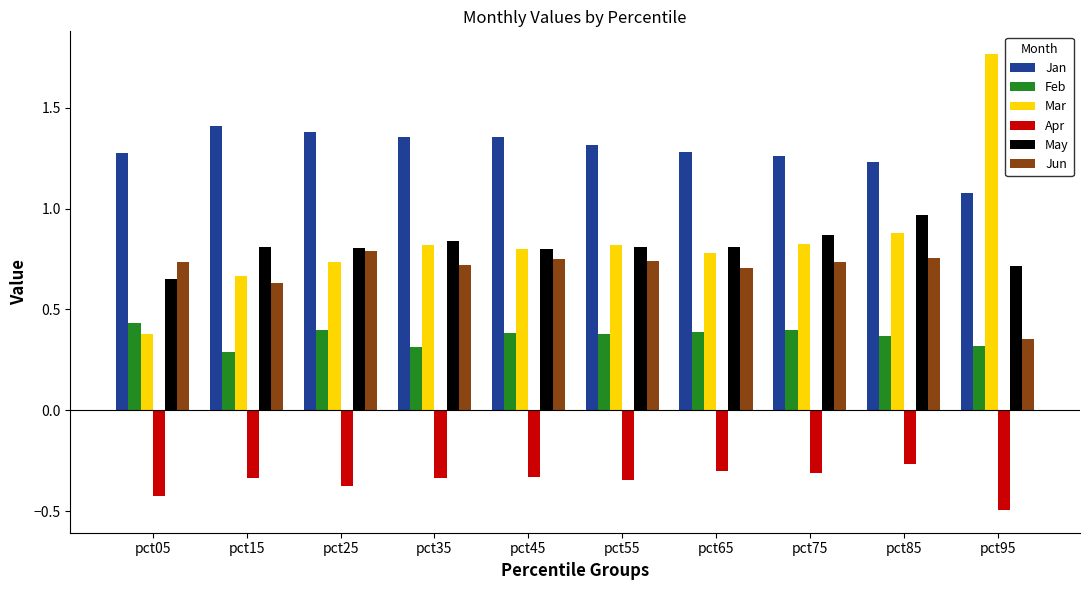

What is the sum of the May values at pct95 and pct25?

1.5